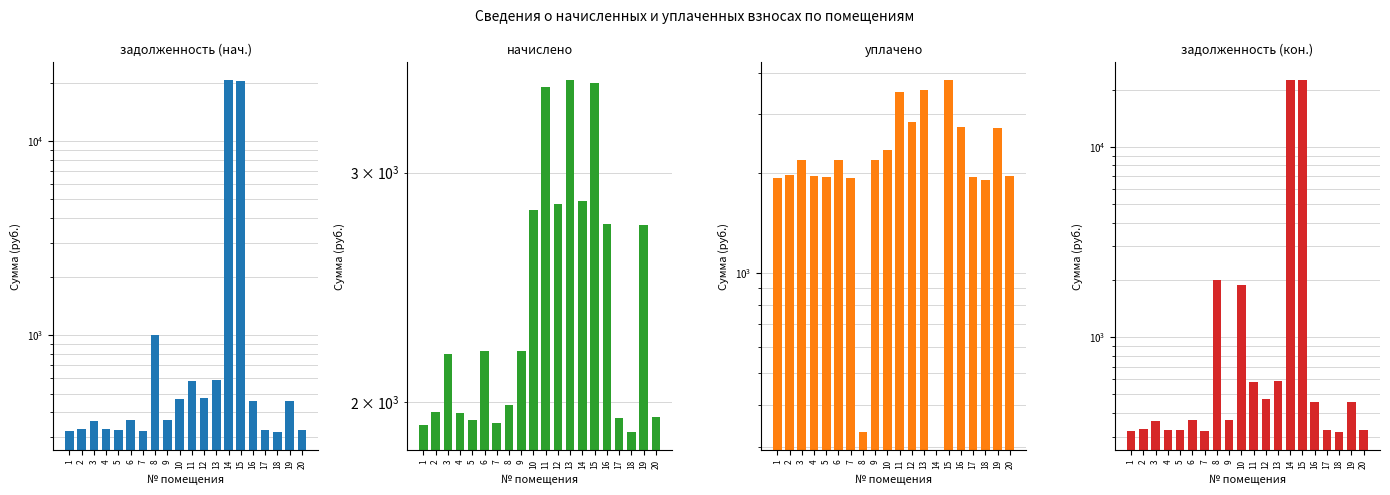

What is the value of the уплачено bar at the 16th from the left?

2738.9